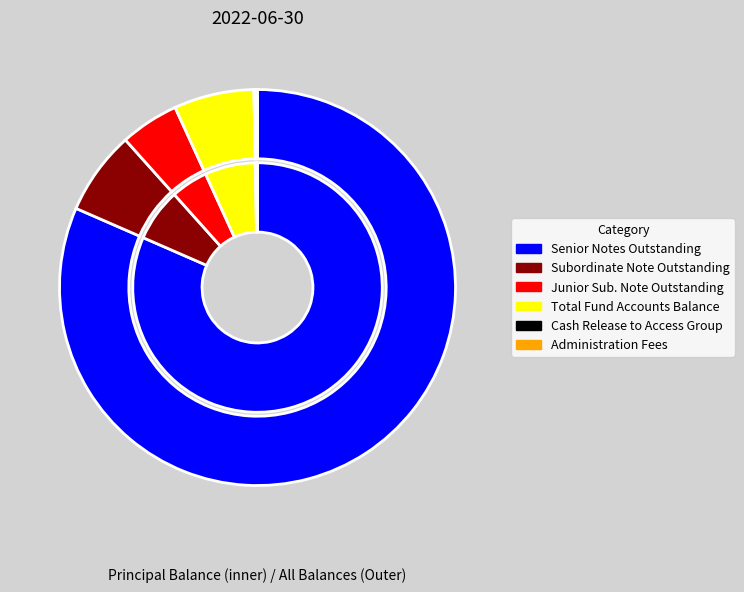

Combined, what portion of the pie is Subordinate Note Outstanding and Cash Release to Access Group, Inc.?

7.0%